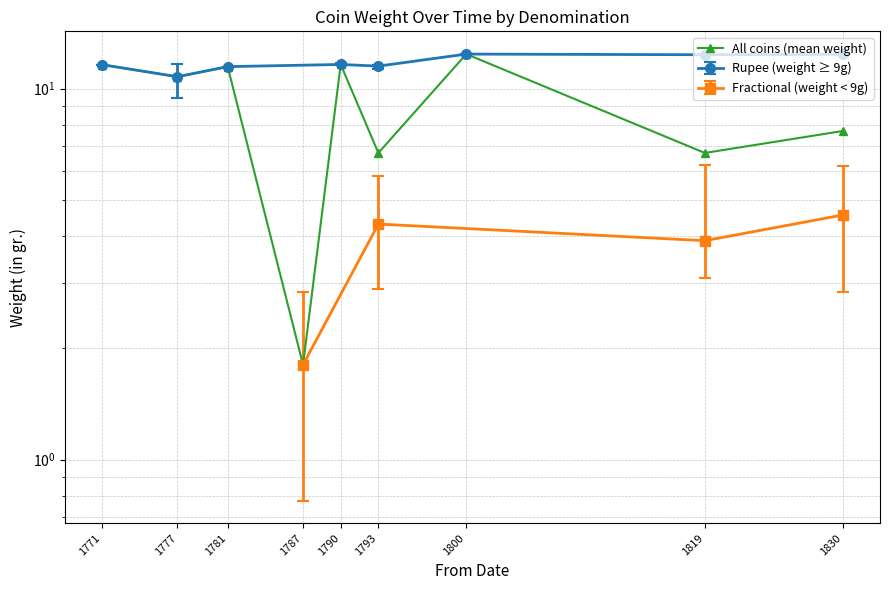

Reading left to right, extract all data points from this chart.

1771=11.6	1777=10.8	1781=11.5	1787=1.8	1790=11.6	1793=6.7	1800=12.4	1819=6.7	1830=7.7